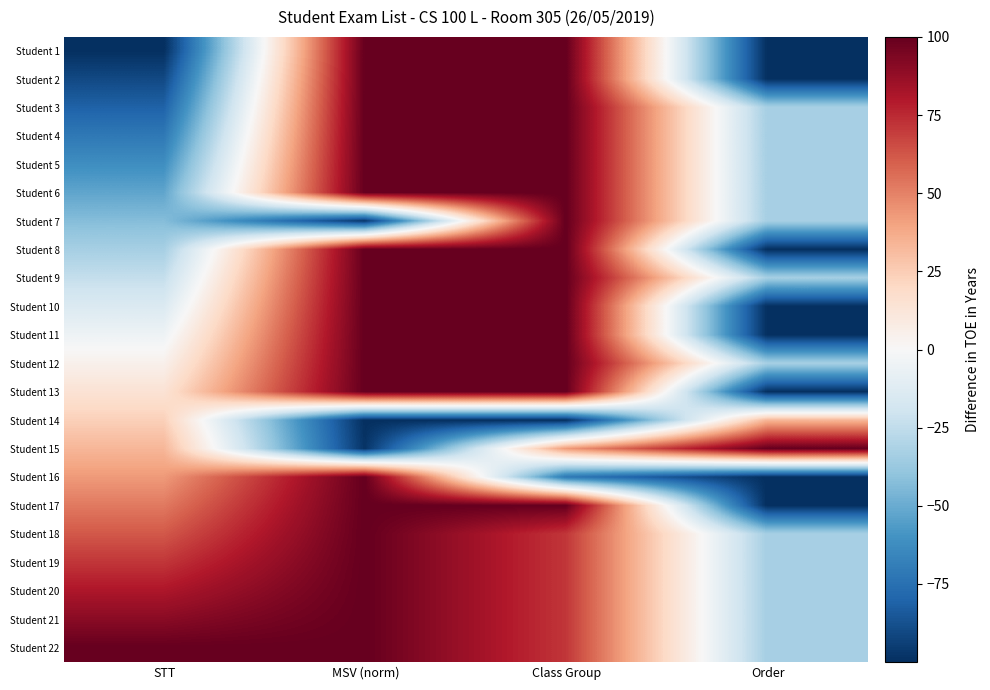

Reading left to right, list all the values displayed in this chart.

Student 1: STT=-100.0	MSV (norm)=100.0	Class Group=100.0	Order=-100.0
Student 2: STT=-90.5	MSV (norm)=99.9	Class Group=100.0	Order=-100.0
Student 3: STT=-81.0	MSV (norm)=100.0	Class Group=100.0	Order=-33.3
Student 4: STT=-71.4	MSV (norm)=100.0	Class Group=100.0	Order=-33.3
Student 5: STT=-61.9	MSV (norm)=100.0	Class Group=100.0	Order=-33.3
Student 6: STT=-52.4	MSV (norm)=100.0	Class Group=100.0	Order=-33.3
Student 7: STT=-42.9	MSV (norm)=-97.3	Class Group=100.0	Order=-33.3
Student 8: STT=-33.3	MSV (norm)=100.0	Class Group=100.0	Order=-100.0
Student 9: STT=-23.8	MSV (norm)=100.0	Class Group=100.0	Order=-33.3
Student 10: STT=-14.3	MSV (norm)=100.0	Class Group=100.0	Order=-100.0
Student 11: STT=-4.8	MSV (norm)=100.0	Class Group=100.0	Order=-100.0
Student 12: STT=4.8	MSV (norm)=100.0	Class Group=100.0	Order=-33.3
Student 13: STT=14.3	MSV (norm)=100.0	Class Group=100.0	Order=-100.0
Student 14: STT=23.8	MSV (norm)=-100.0	Class Group=-100.0	Order=33.3
Student 15: STT=33.3	MSV (norm)=-98.2	Class Group=42.9	Order=100.0
Student 16: STT=42.9	MSV (norm)=100.0	Class Group=-71.4	Order=-100.0
Student 17: STT=52.4	MSV (norm)=100.0	Class Group=100.0	Order=-100.0
Student 18: STT=61.9	MSV (norm)=100.0	Class Group=71.4	Order=-33.3
Student 19: STT=71.4	MSV (norm)=100.0	Class Group=71.4	Order=-33.3
Student 20: STT=81.0	MSV (norm)=100.0	Class Group=71.4	Order=-33.3
Student 21: STT=90.5	MSV (norm)=100.0	Class Group=71.4	Order=-33.3
Student 22: STT=100.0	MSV (norm)=100.0	Class Group=71.4	Order=-33.3